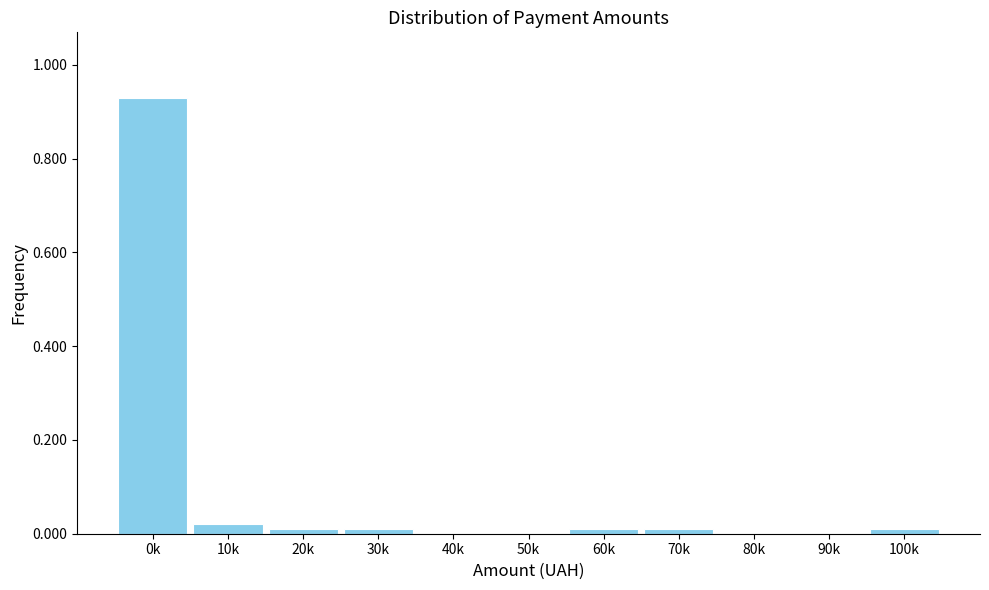

What is the sum of all values?

1.0